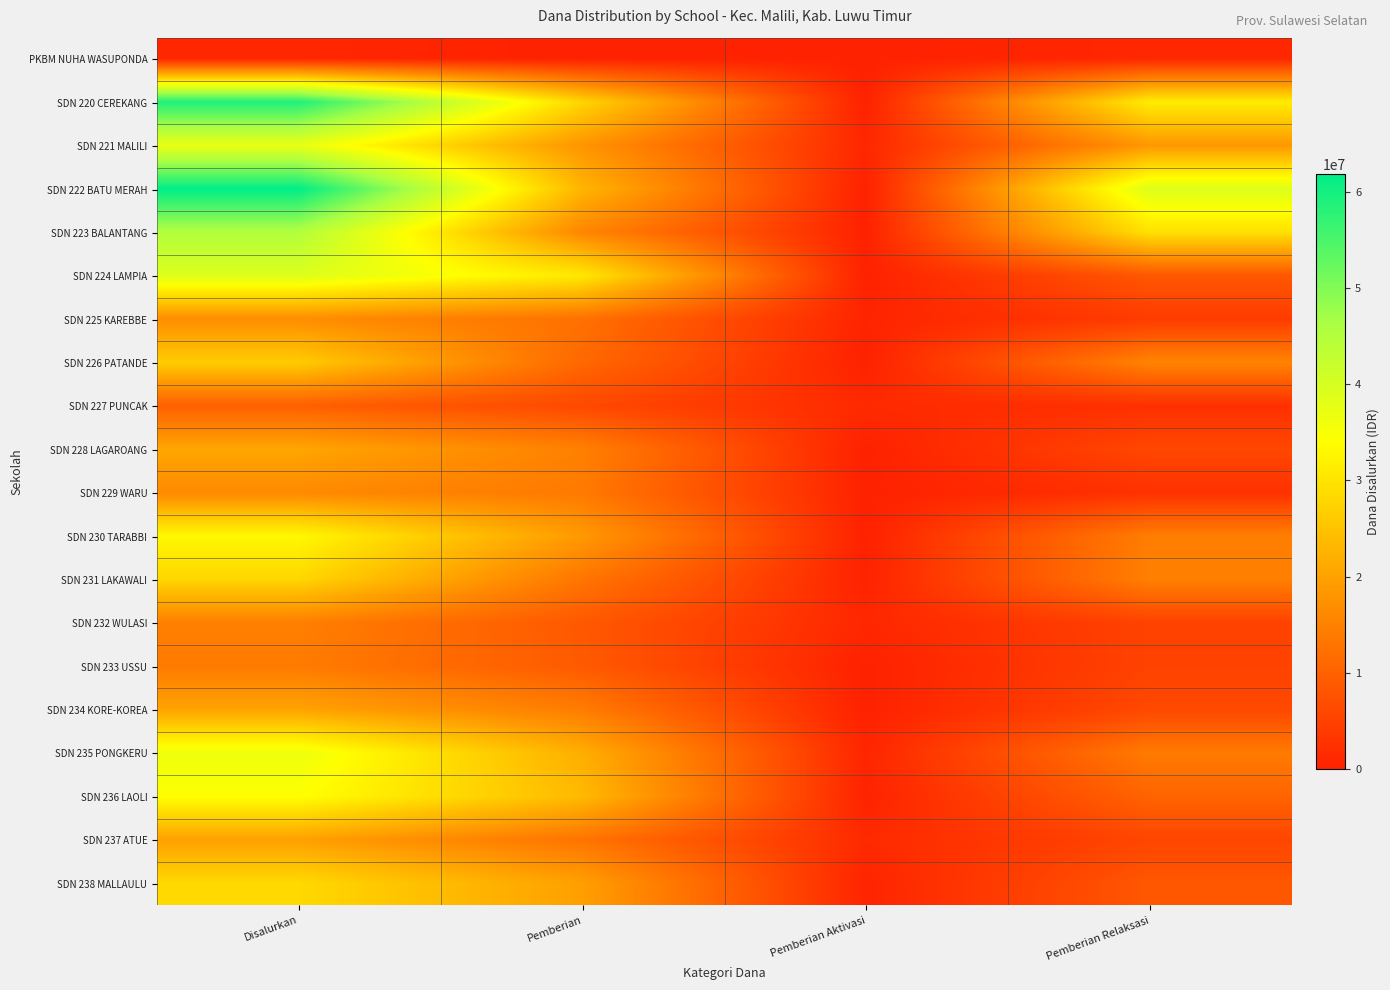

Rank the series by their maximum value, from lowest to highest.

PKBM NUHA WASUPONDA, SDN 227 PUNCAK, SDN 233 USSU, SDN 232 WULASI, SDN 229 WARU, SDN 225 KAREBBE, SDN 237 ATUE, SDN 234 KORE-KOREA, SDN 228 LAGAROANG, SDN 226 PATANDE, SDN 231 LAKAWALI, SDN 238 MALLAULU, SDN 230 TARABBI, SDN 236 LAOLI, SDN 235 PONGKERU, SDN 221 MALILI, SDN 224 LAMPIA, SDN 223 BALANTANG, SDN 220 CEREKANG, SDN 222 BATU MERAH